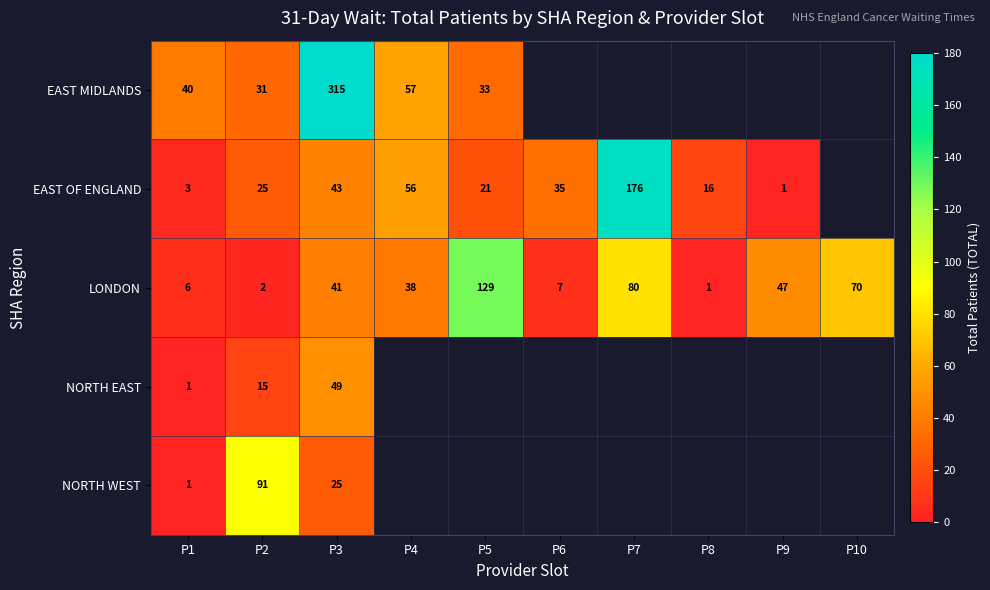

At which category is the sum across all series the highest?

P3